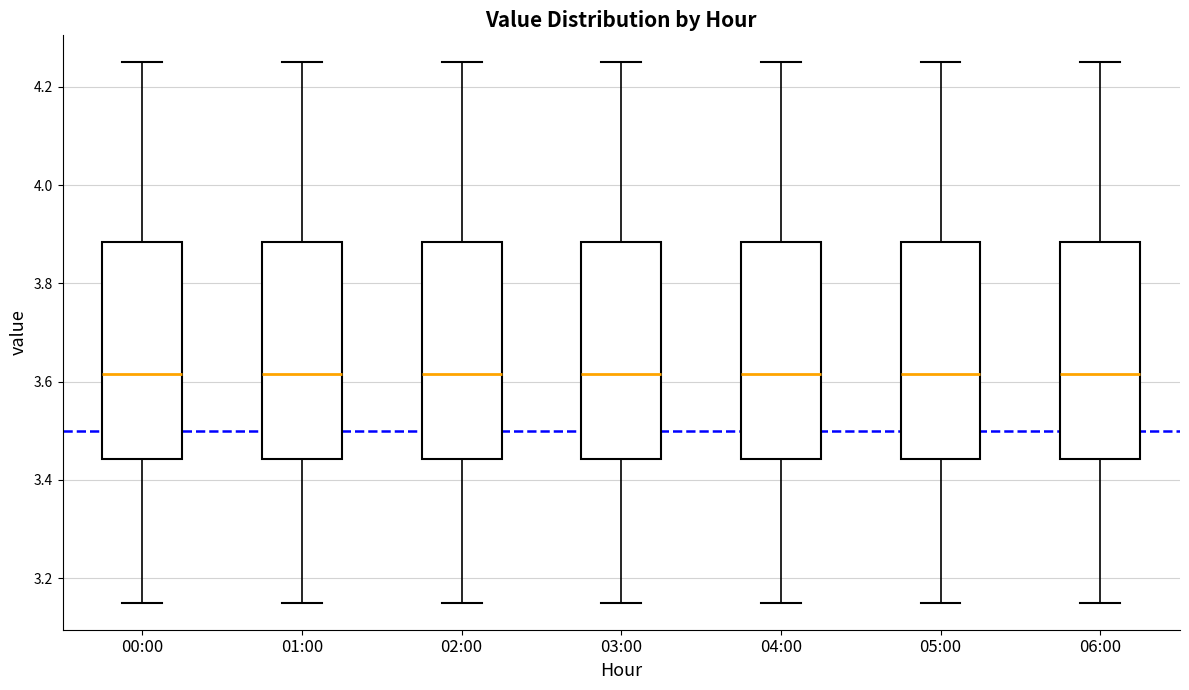

Where does the lower whisker of the box for 02:00 end on the y-axis? The values are not printed on the chart, so give them approximately, as read against the axis.

3.16